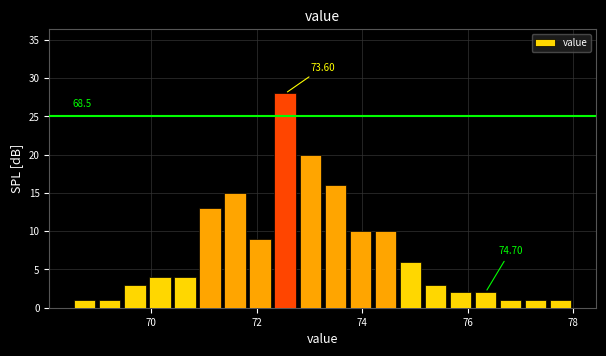

Around what value on the x-axis is the tallest bar? Give the approximate position of its centre, as read against the axis.

72.6